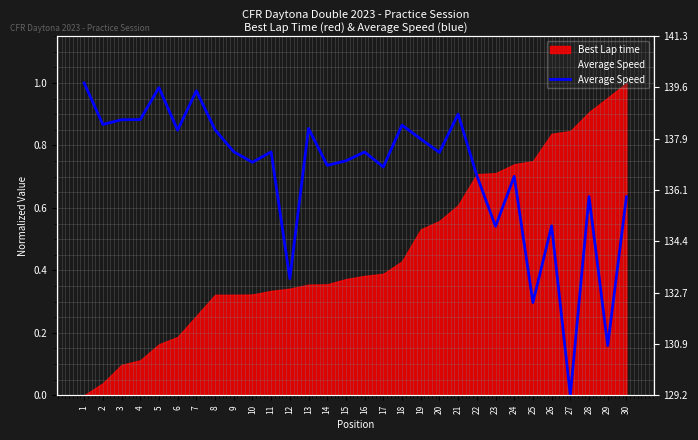

What is the average value?

0.7